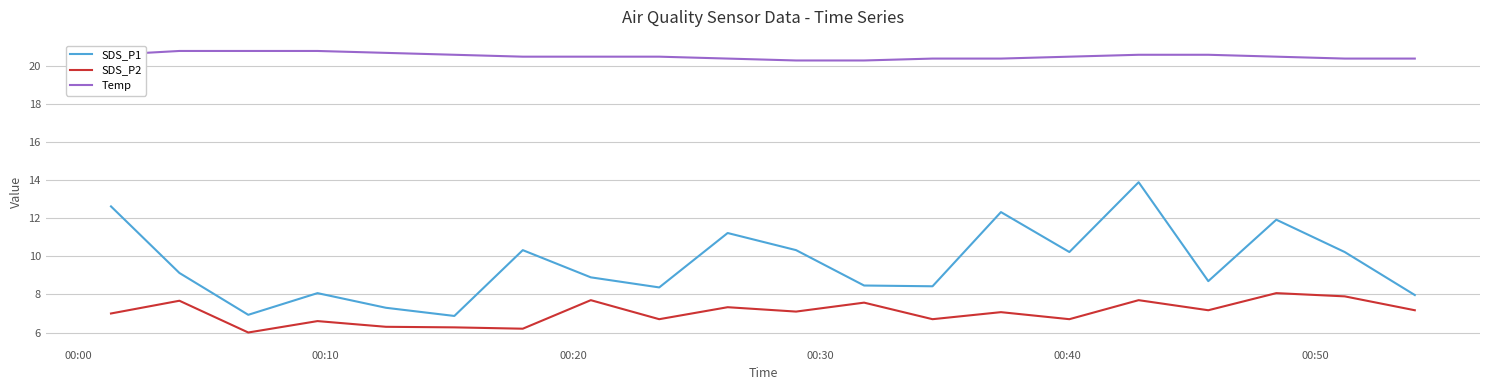

List the series in order of their peak value, highest first.

Temp, SDS_P1, SDS_P2